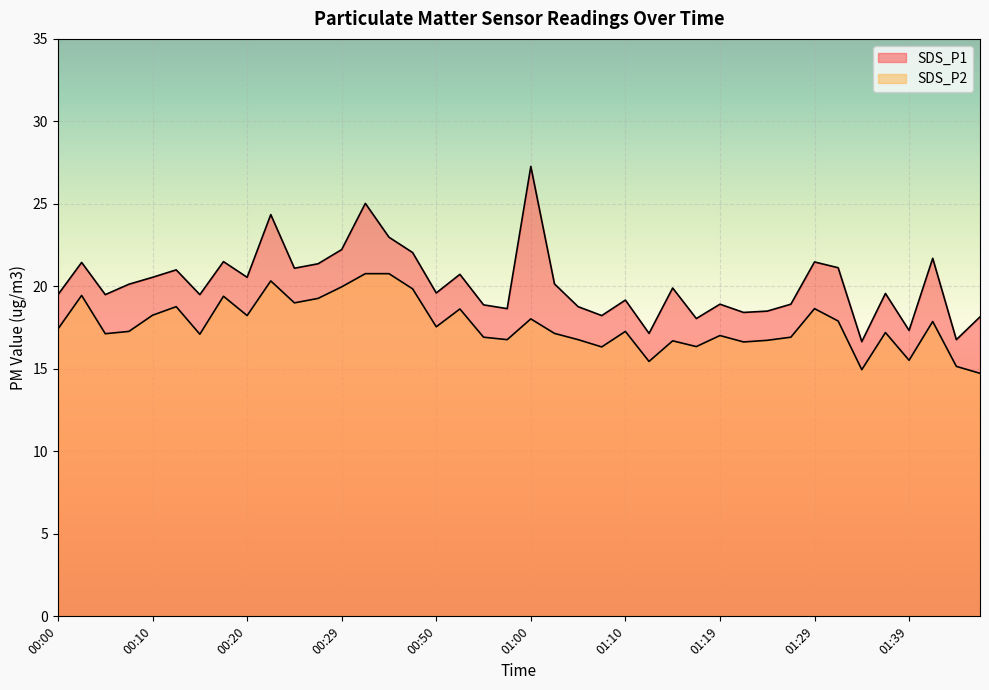

Reading left to right, transcribe all the data shown in this chart.

SDS_P1: 00:00=19.5	00:03=21.4	00:05=19.5	00:07=20.1	00:10=20.6	00:12=21.0	00:15=19.5	00:17=21.5	00:20=20.6	00:22=24.4	00:24=21.1	00:27=21.4	00:29=22.2	00:32=25.0	00:34=23.0	00:37=22.1	00:50=19.6	00:53=20.7	00:55=18.9	00:58=18.6	01:00=27.3	01:02=20.1	01:05=18.8	01:07=18.2	01:10=19.2	01:12=17.1	01:15=19.9	01:17=18.1	01:19=18.9	01:22=18.4	01:24=18.5	01:27=18.9	01:29=21.5	01:32=21.1	01:34=16.6	01:36=19.6	01:39=17.3	01:41=21.7	01:44=16.8	01:46=18.1
SDS_P2: 00:00=17.4	00:03=19.4	00:05=17.1	00:07=17.3	00:10=18.2	00:12=18.8	00:15=17.1	00:17=19.4	00:20=18.2	00:22=20.3	00:24=19.0	00:27=19.3	00:29=20.0	00:32=20.8	00:34=20.8	00:37=19.9	00:50=17.6	00:53=18.6	00:55=16.9	00:58=16.8	01:00=18.0	01:02=17.1	01:05=16.8	01:07=16.3	01:10=17.3	01:12=15.4	01:15=16.7	01:17=16.4	01:19=17.0	01:22=16.6	01:24=16.7	01:27=16.9	01:29=18.6	01:32=17.9	01:34=14.9	01:36=17.2	01:39=15.5	01:41=17.9	01:44=15.2	01:46=14.7